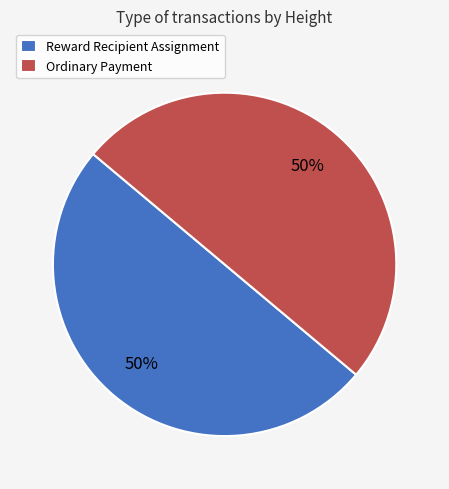

What percentage is the Ordinary Payment slice, to the nearest percent?

50%